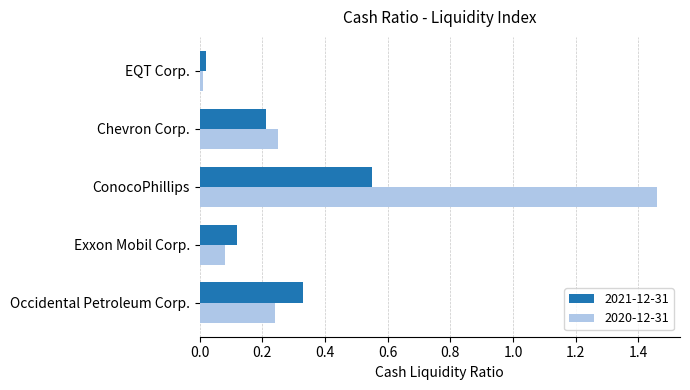

What is the sum of all 2021-12-31 values?

1.2